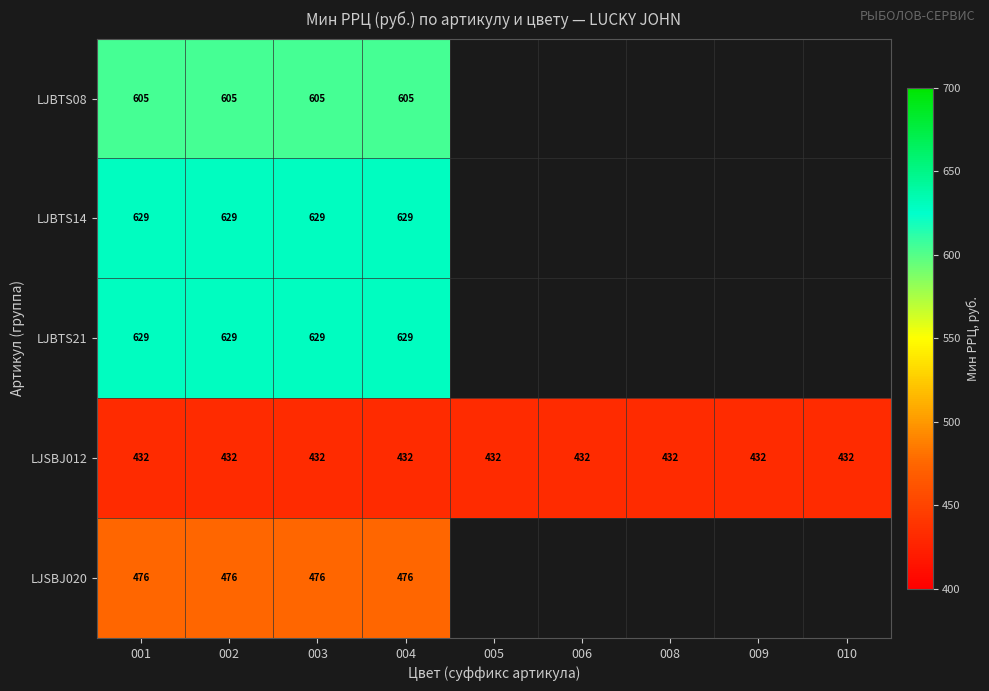

What is the total value across all series at 004?

2771